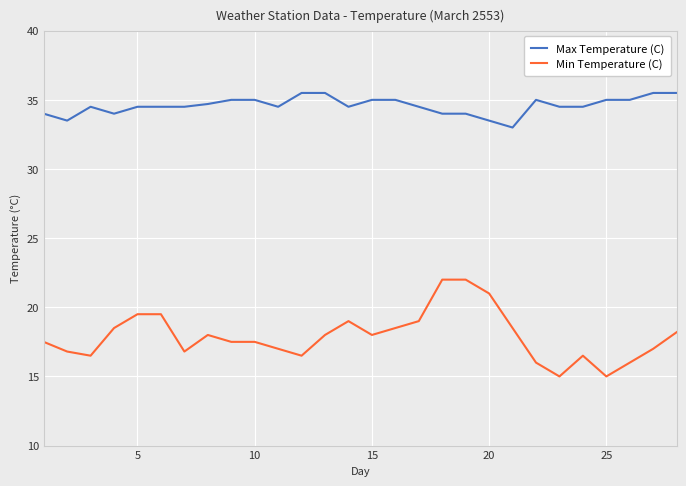

Rank the series by their average value, from highest to lowest.

Max Temperature (C), Min Temperature (C)